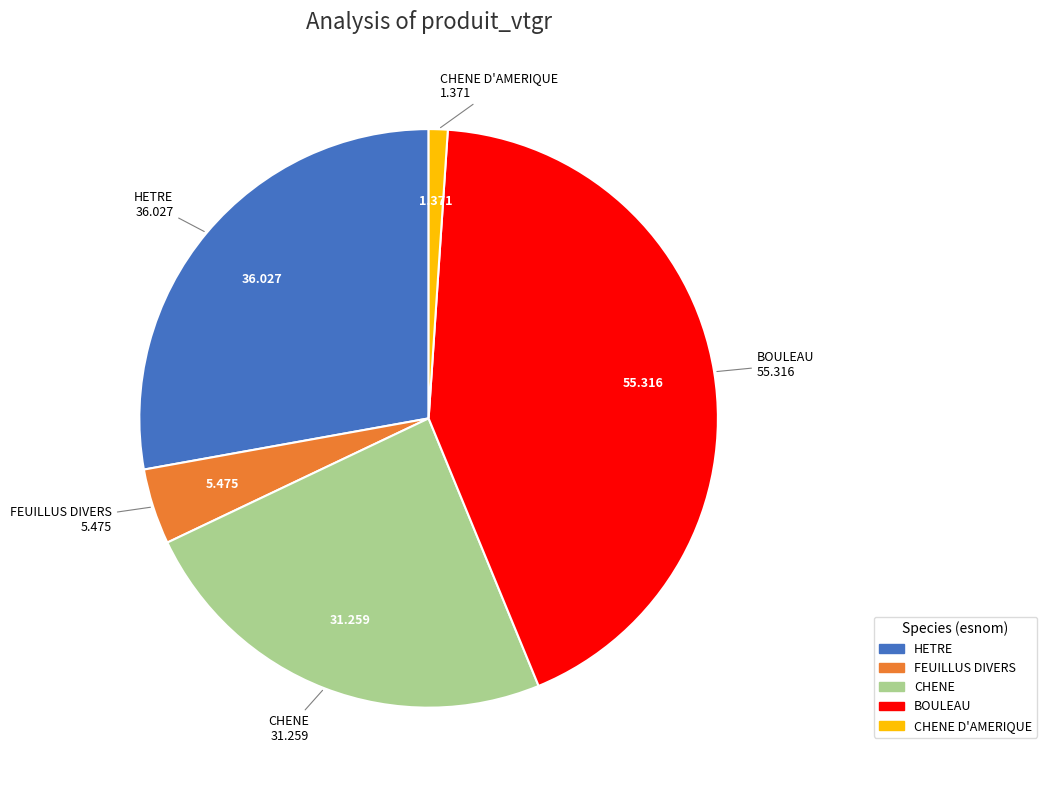

Does any single category account for the majority?

No